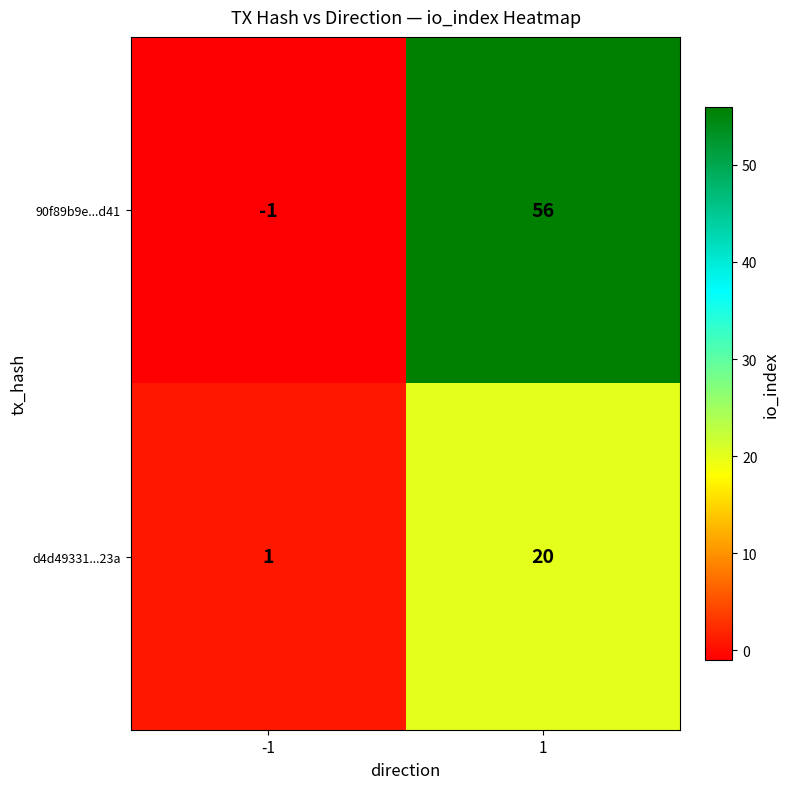

Which series has the widest spread of values?

90f89b9e...d41